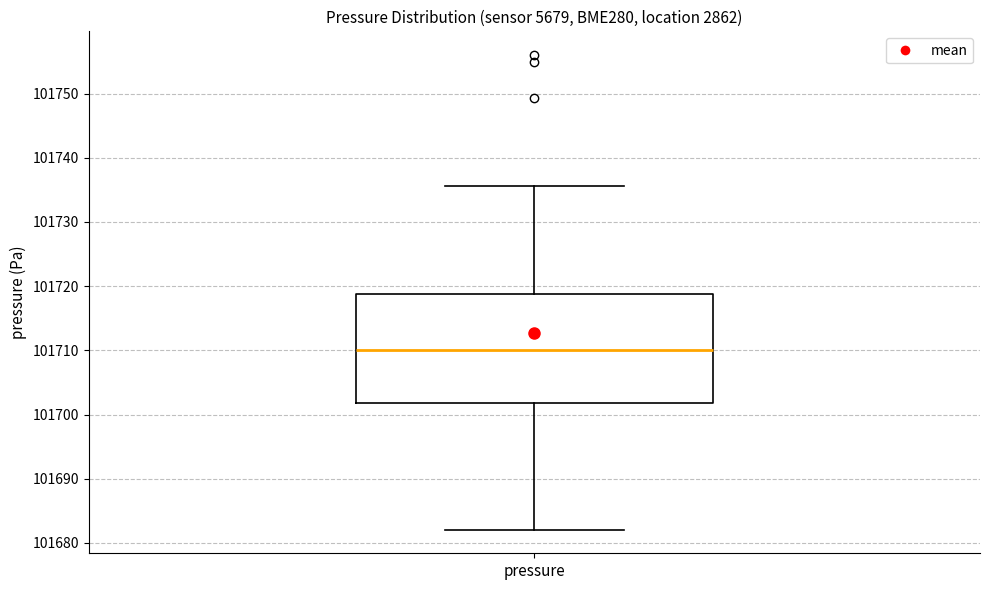

Read this box plot against the y-axis: the position of the median line, the range covered by the box, and the ends of both whiskers. The values are not printed on the chart, so give them approximately, as read against the axis.

median 101710, box 101702 to 101719, whiskers 101682 to 101736